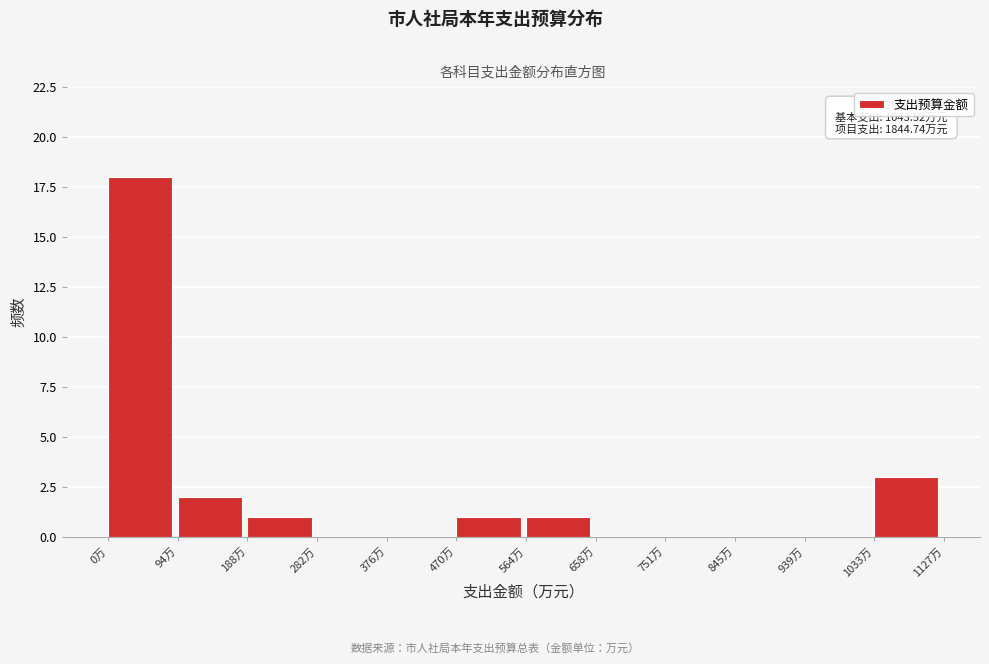

Which range on the x-axis has the tallest bar?

0 to 90